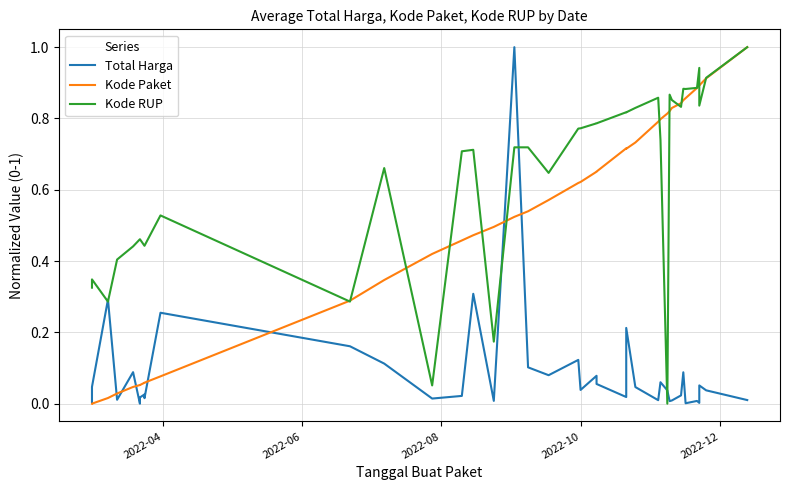

Rank the series by their average value, from highest to lowest.

Kode RUP, Kode Paket, Total Harga